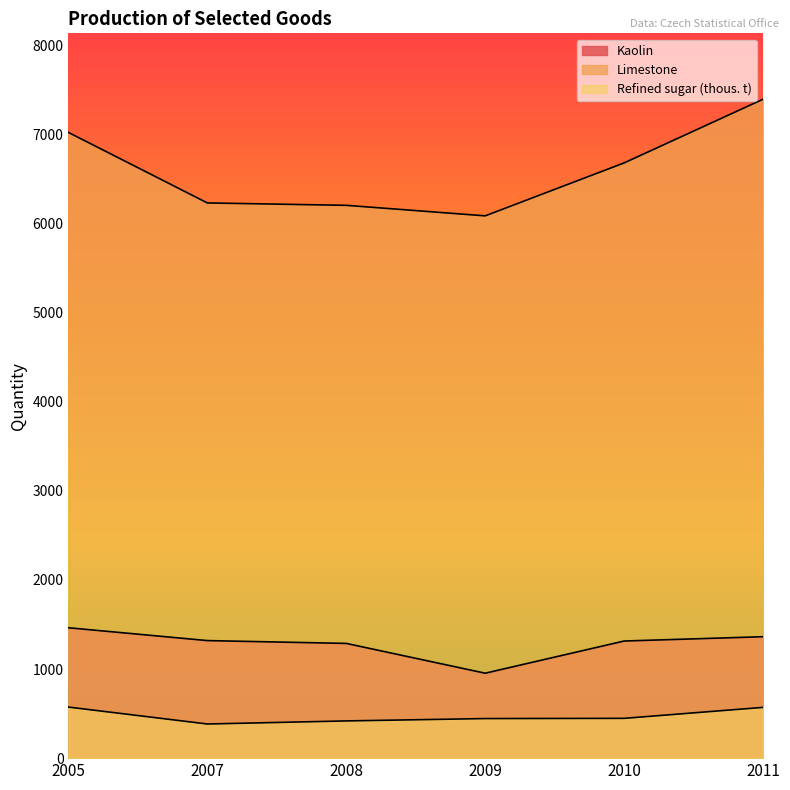

True or false: Refined sugar (thous. t) and Kaolin cross at least once.

False